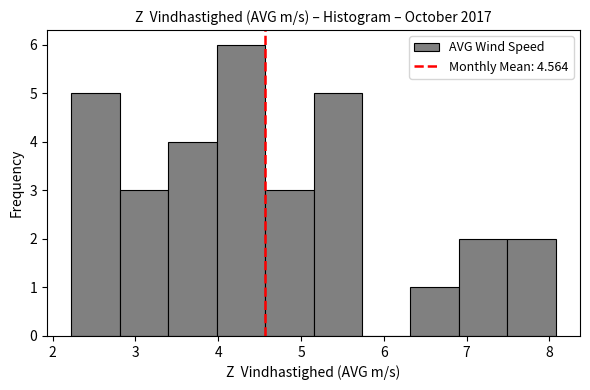

Reading left to right, list every bar in this chart as the range it spans on the x-axis followed by its height. Neither the bar edges nor the heights are printed on the chart, so give them approximately, as read against the axes.

2.2 to 2.8: 5
2.8 to 3.4: 3
3.4 to 4.0: 4
4.0 to 4.6: 6
4.6 to 5.2: 3
5.2 to 5.7: 5
5.7 to 6.3: 0
6.3 to 6.9: 1
6.9 to 7.5: 2
7.5 to 8.1: 2